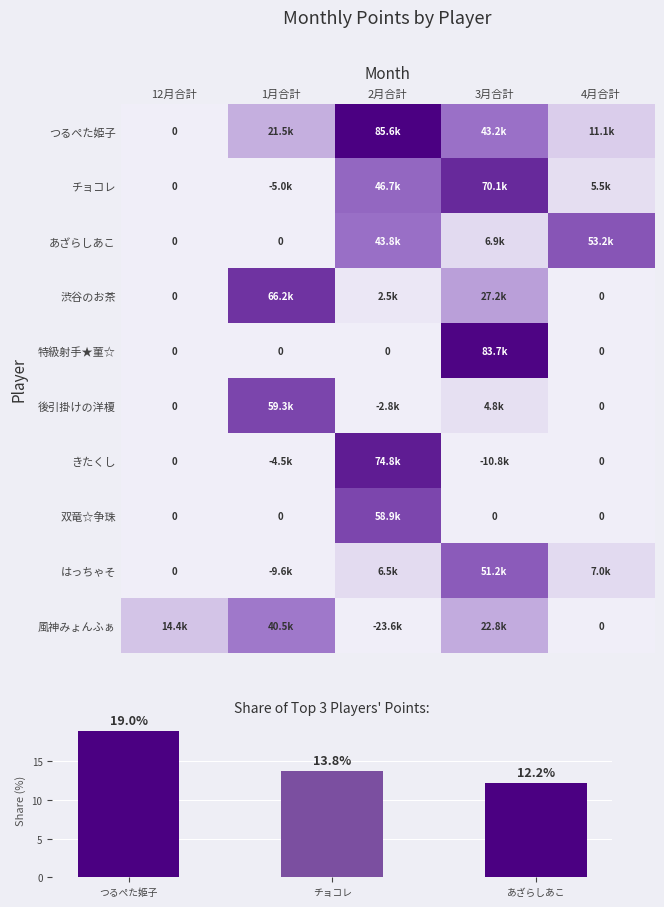

Reading right to left, extract all data points from this chart.

つるぺた姫子: 11100	43200	85600	21500	0
チョコレ: 5500	70100	46700	-5000	0
あざらしあこ: 53200	6900	43800	0	0
渋谷のお茶: 0	27200	2500	66200	0
特級射手★菫☆: 0	83700	0	0	0
後引掛けの洋榎: 0	4800	-2800	59300	0
きたくし: 0	-10800	74800	-4500	0
双竜☆争珠: 0	0	58900	0	0
はっちゃそ: 7000	51200	6500	-9600	0
風神みょんふぁ: 0	22800	-23600	40500	14400